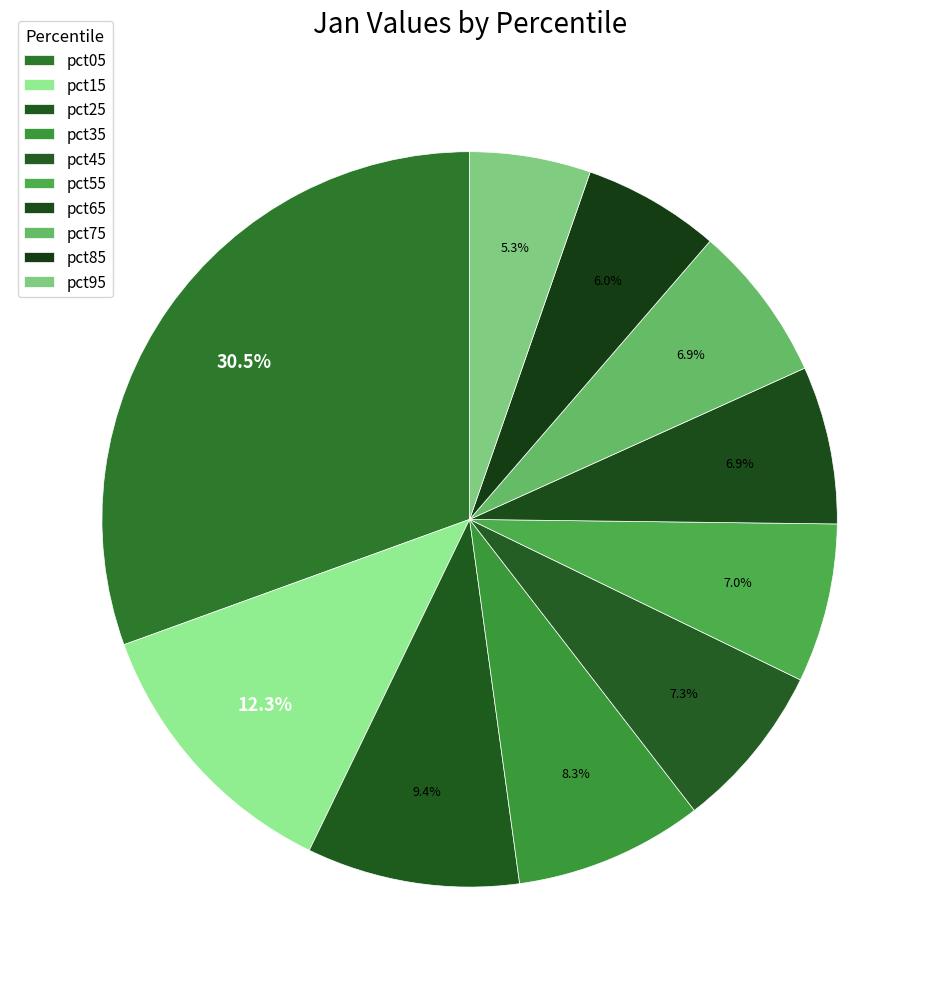

How many slices are in this pie chart?

10